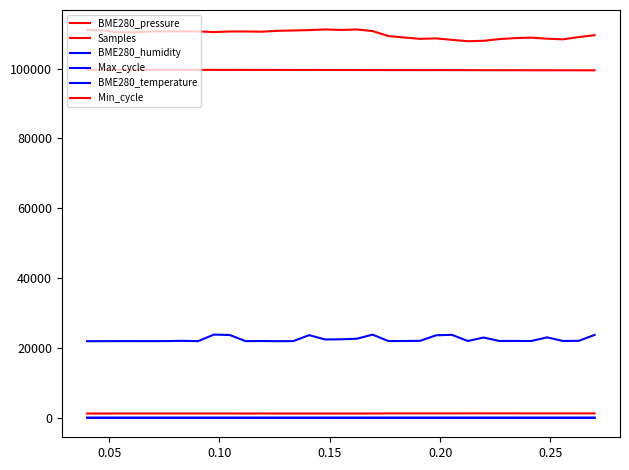

At which category does Samples reach its first local peak?

0.20